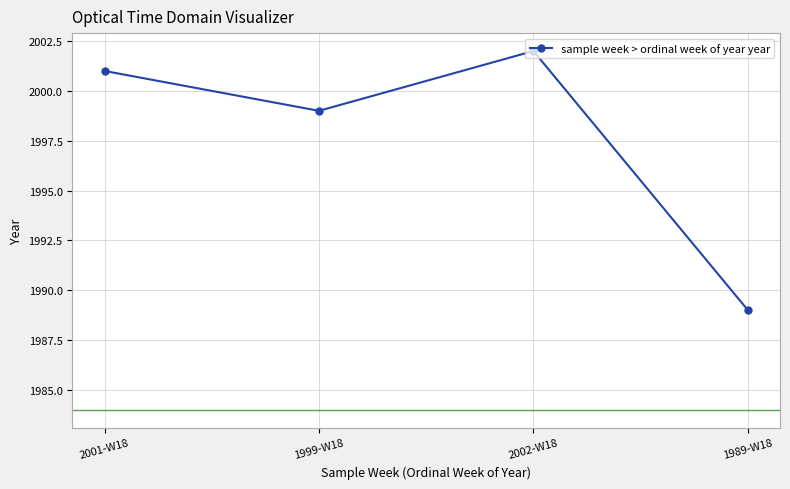

Is it true that the value at 2001-W18 is 2001?

True